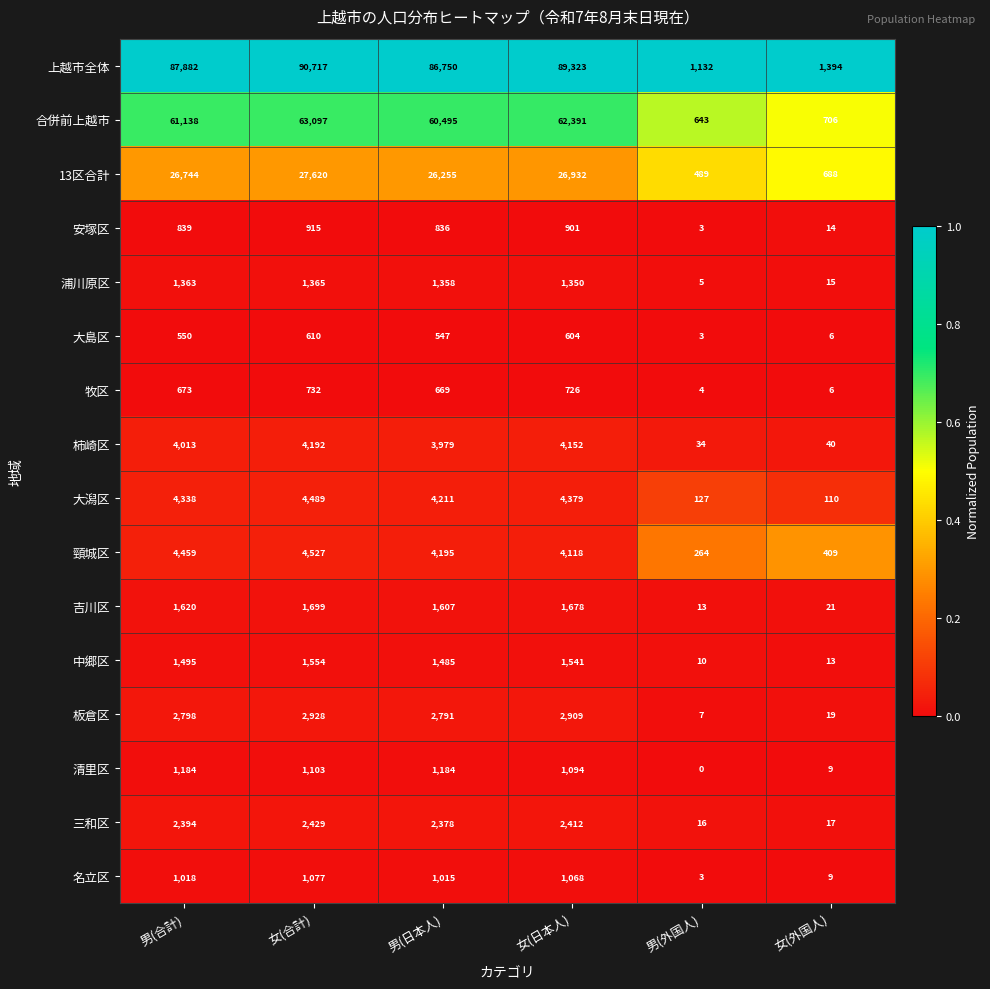

Which label corresponds to the smallest value in the chart?

男(外国人)